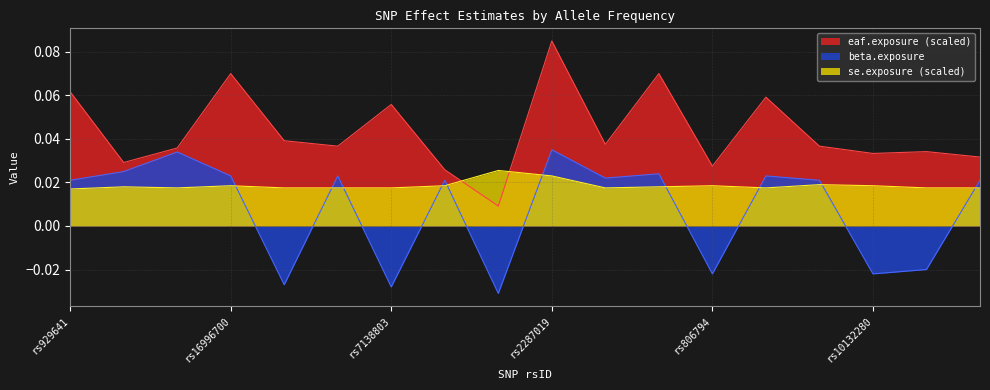

How many intersections are there between eaf.exposure and se.exposure?

2